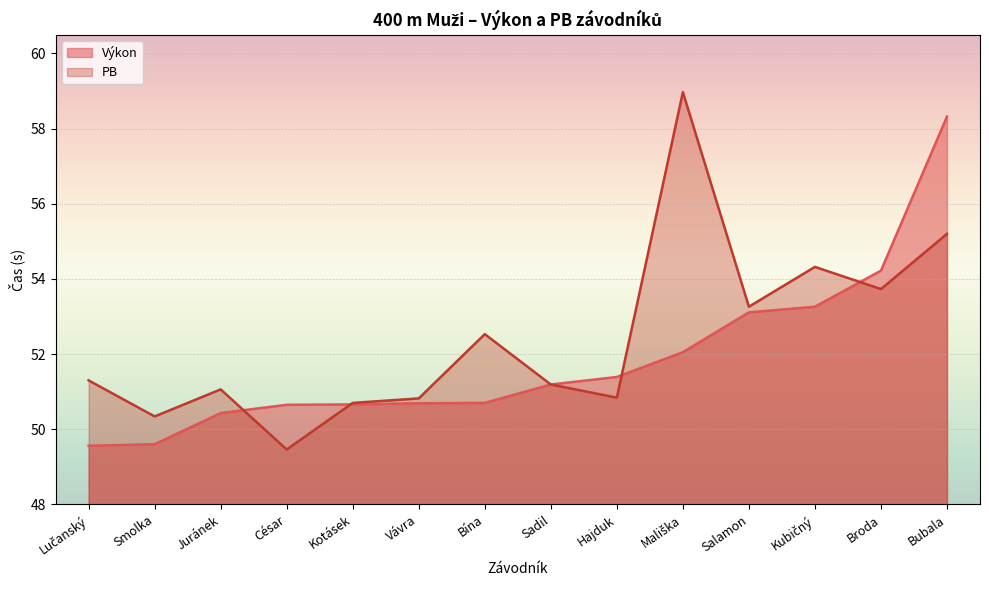

How many intersections are there between Výkon and PB?

4